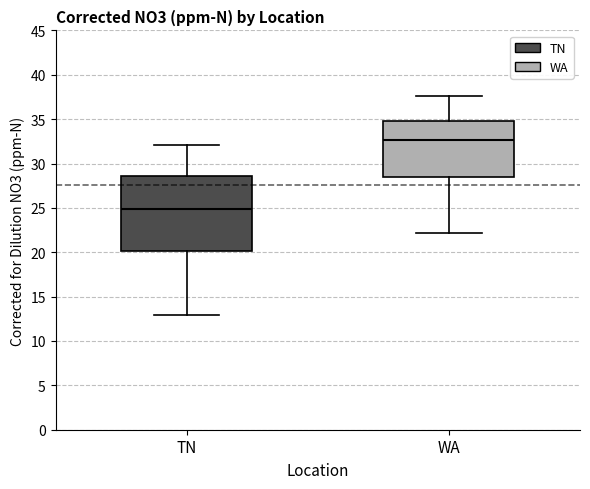

Where does the lower whisker of the box for TN end on the y-axis? The values are not printed on the chart, so give them approximately, as read against the axis.

13.0